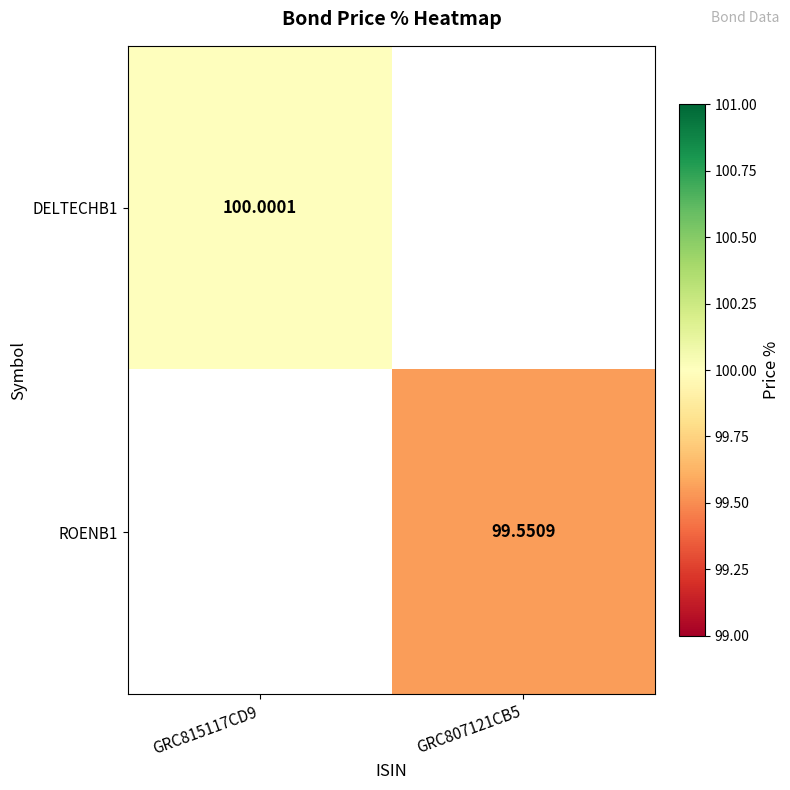

Rank the categories by DELTECHB1 value from highest to lowest.

GRC815117CD9, GRC807121CB5